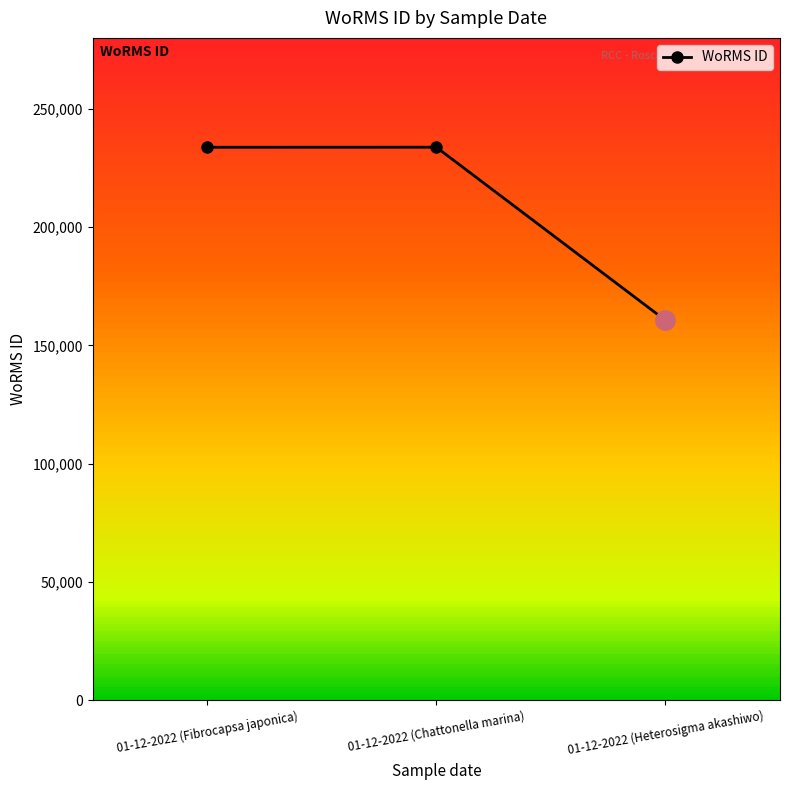

Reading right to left, extract all data points from this chart.

160585	233780	233761